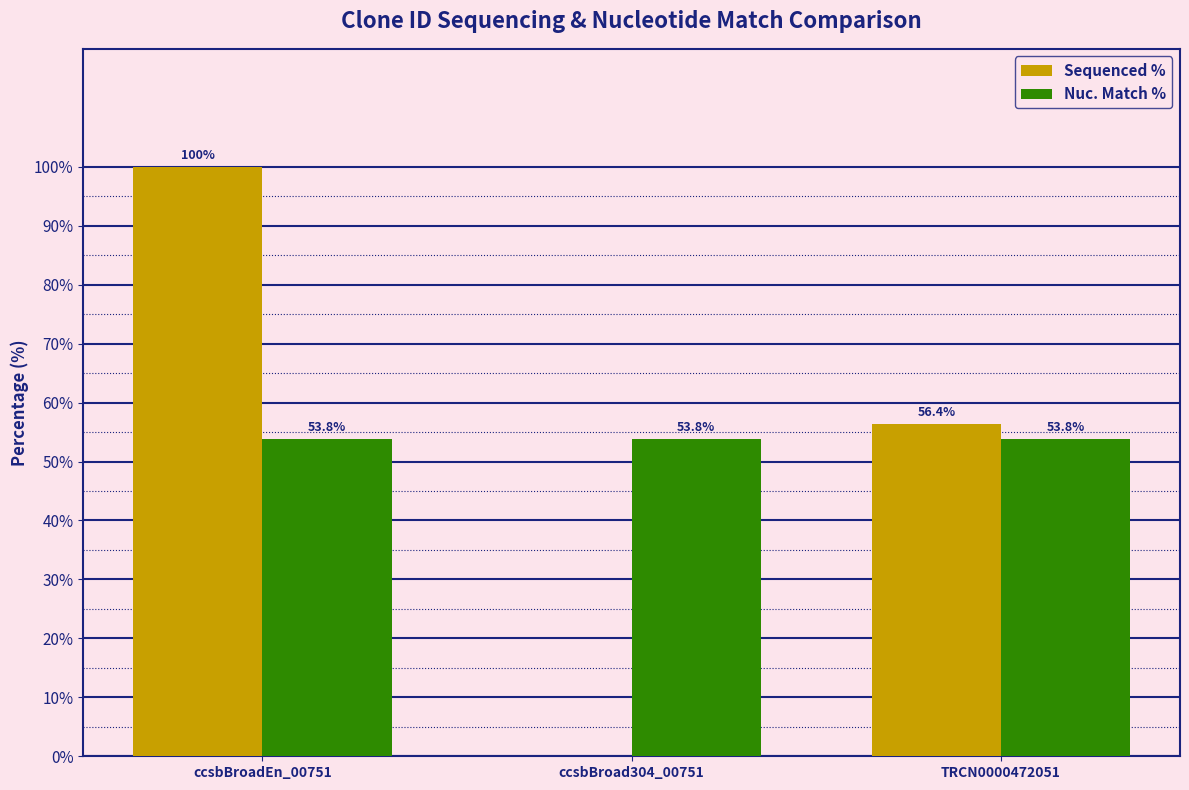

How many groups of bars are there?

3